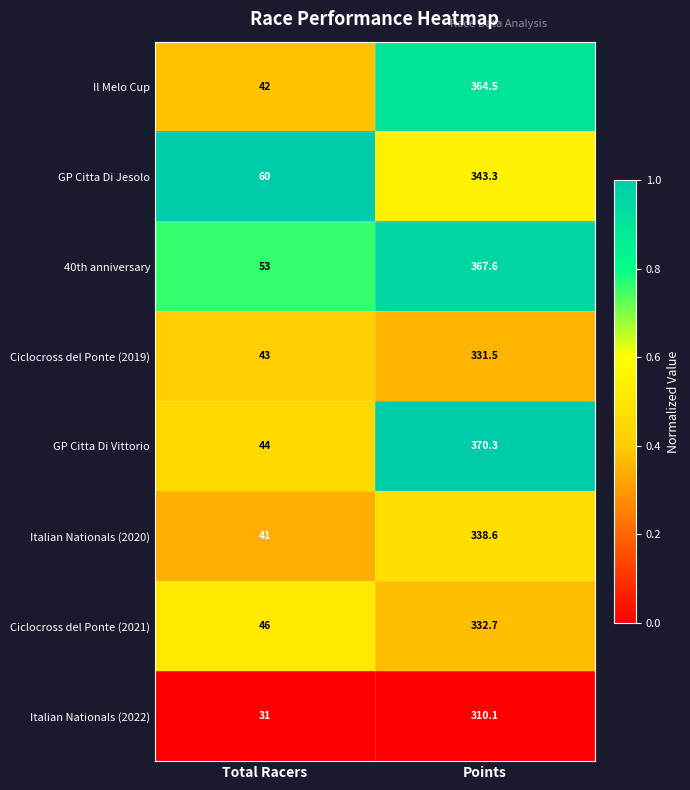

Which series has the widest spread of values?

GP Citta Di Vittorio